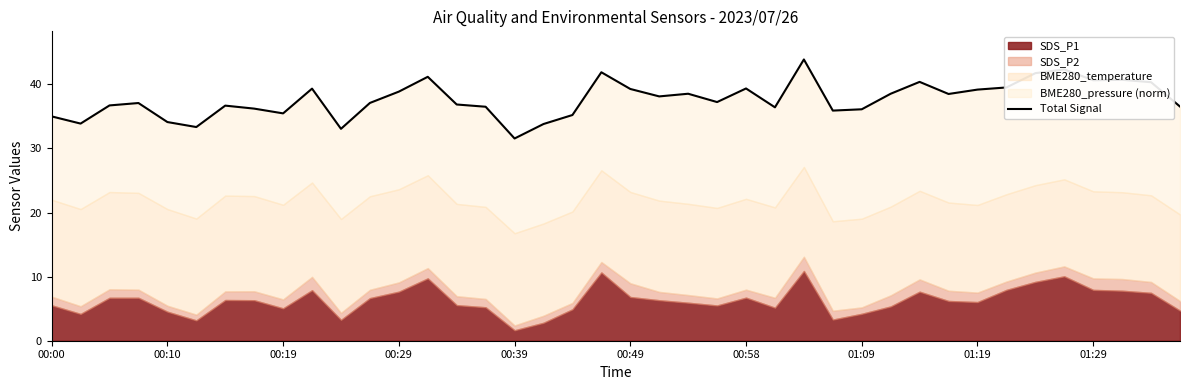

Approximately how many times larger is the value at 19 compared to 33?

1.1